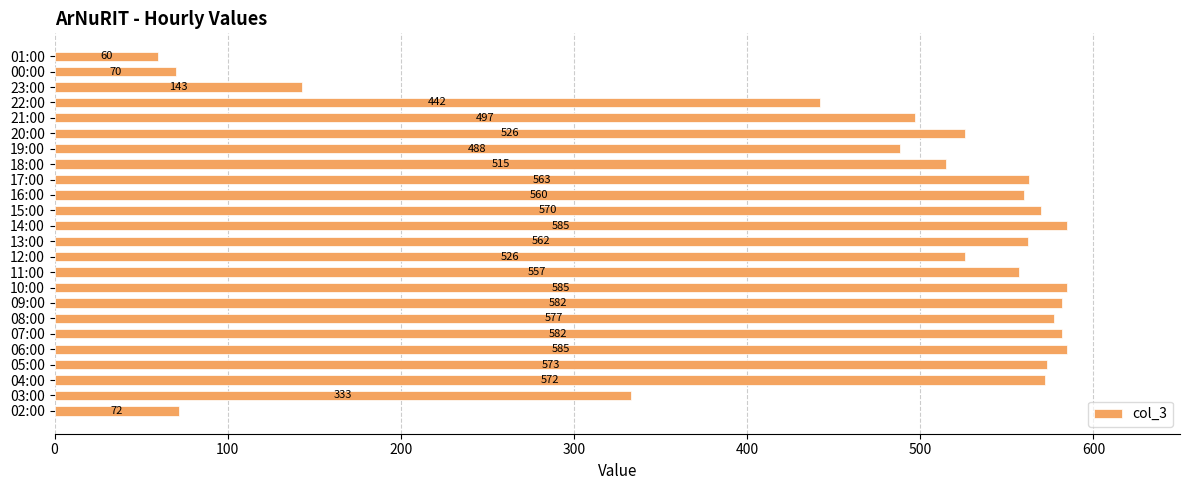

Reading bottom to top, extract all data points from this chart.

72	333	572	573	585	582	577	582	585	557	526	562	585	570	560	563	515	488	526	497	442	143	70	60